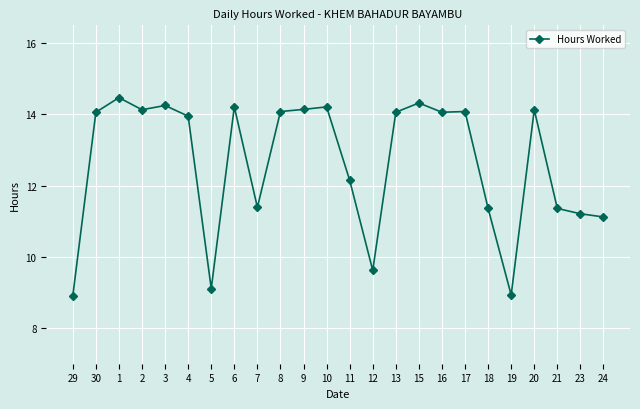

Where is the first local maximum?

1